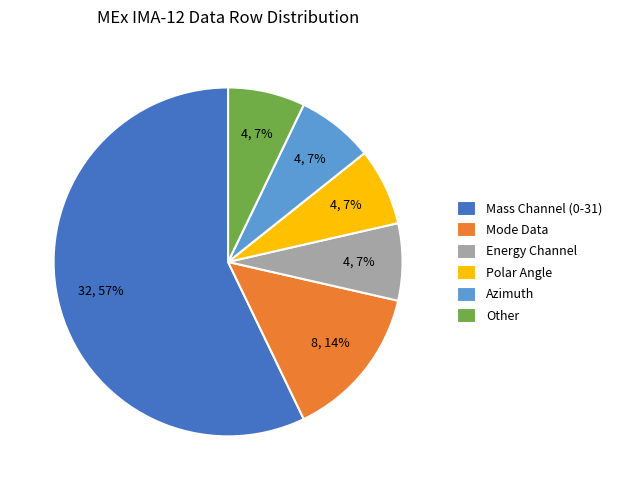

To the nearest percent, what portion does Energy Channel represent?

7%